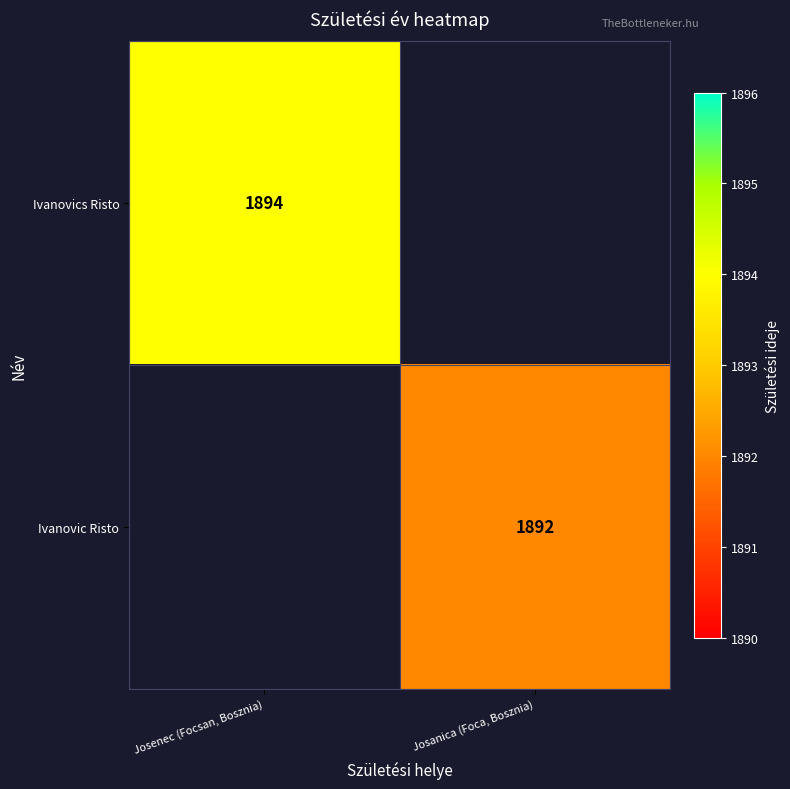

Is it true that Ivanovic Risto equals 2723 at Josanica (Foca, Bosznia)?

False